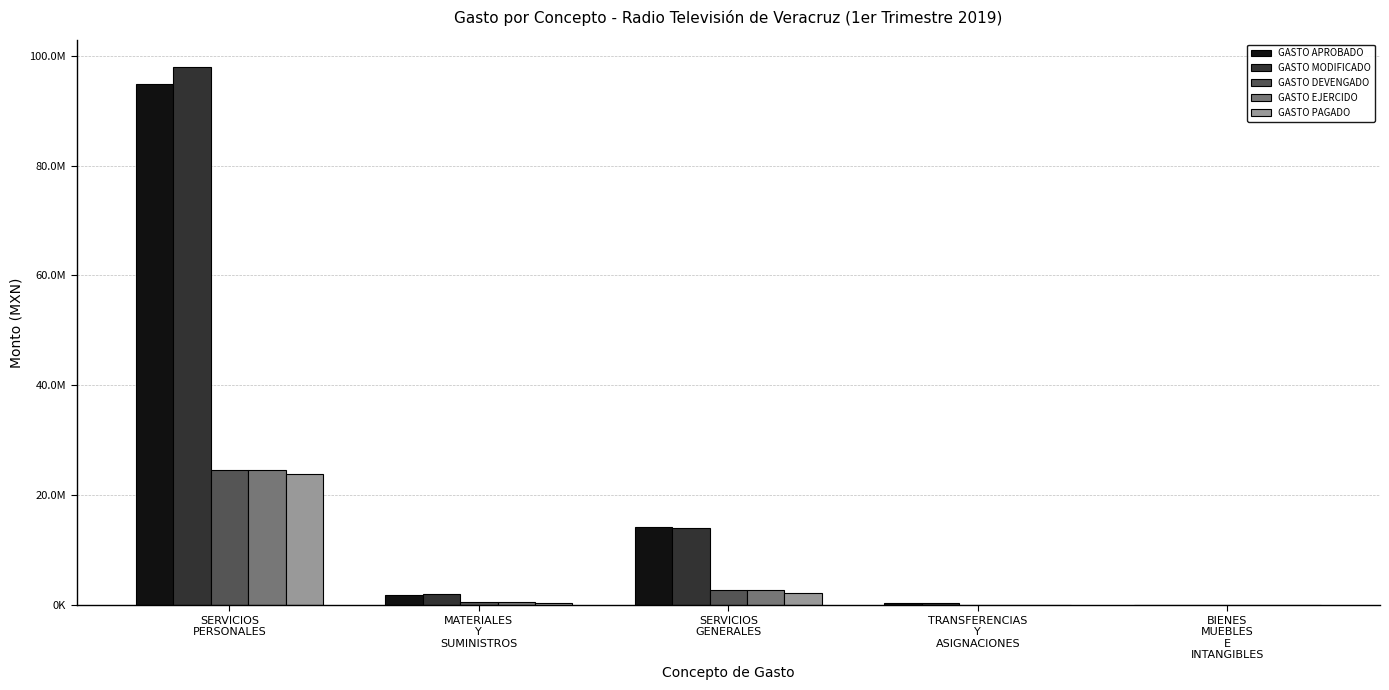

Between SERVICIOS
GENERALES and TRANSFERENCIAS
Y
ASIGNACIONES, which is larger?

SERVICIOS
GENERALES